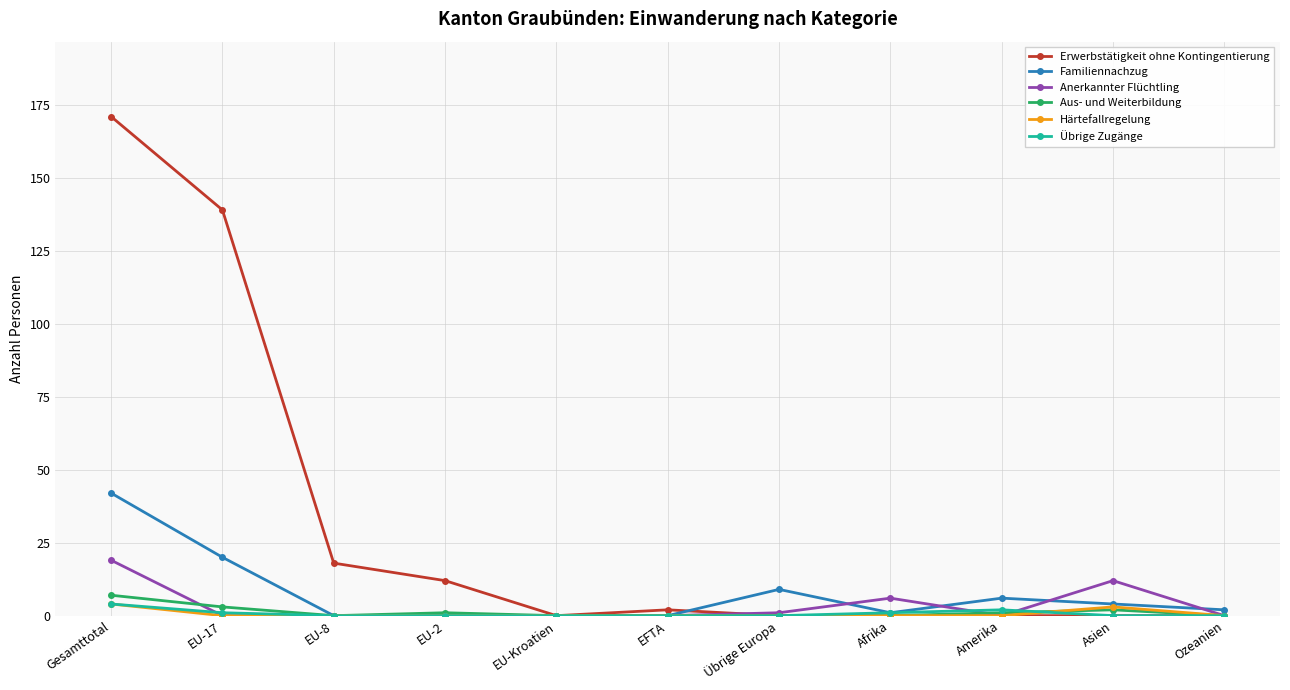

The Familiennachzug series shows 0 at EFTA. True or false?

True